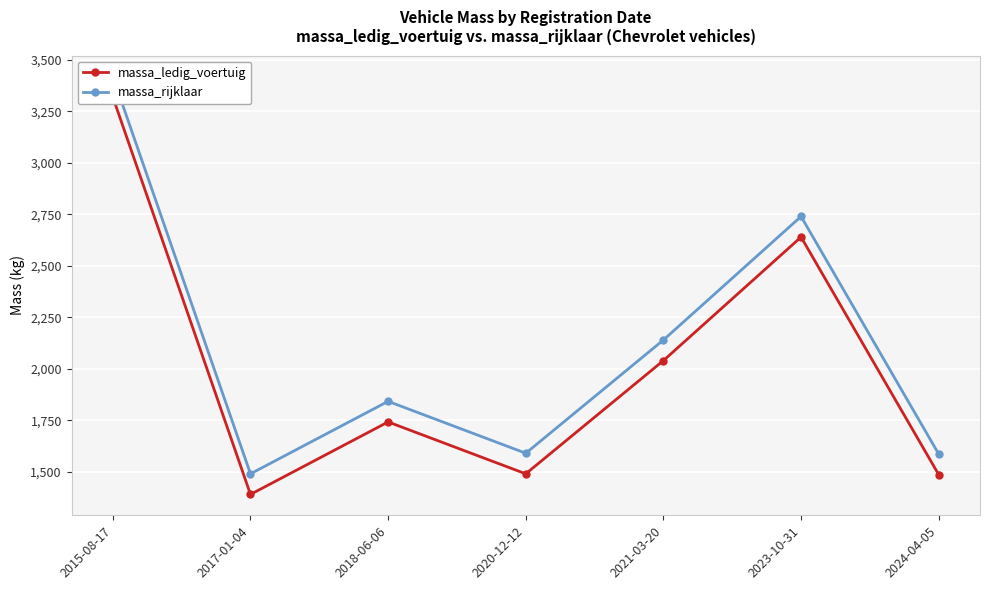

What is the value of the massa_rijklaar point at the 1st from the left?

3420